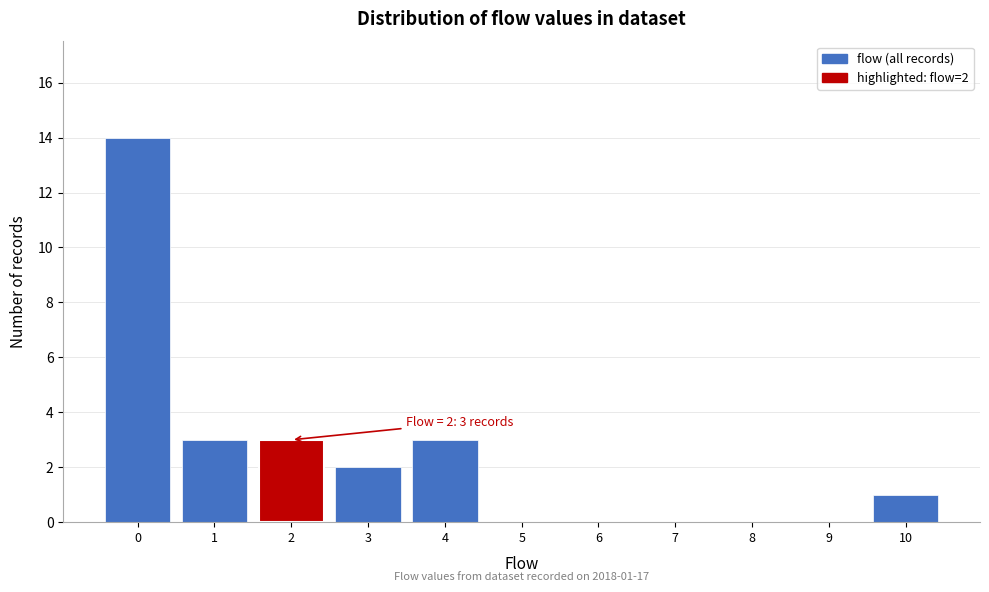

Which range on the x-axis has the tallest bar?

-0.5 to 0.5